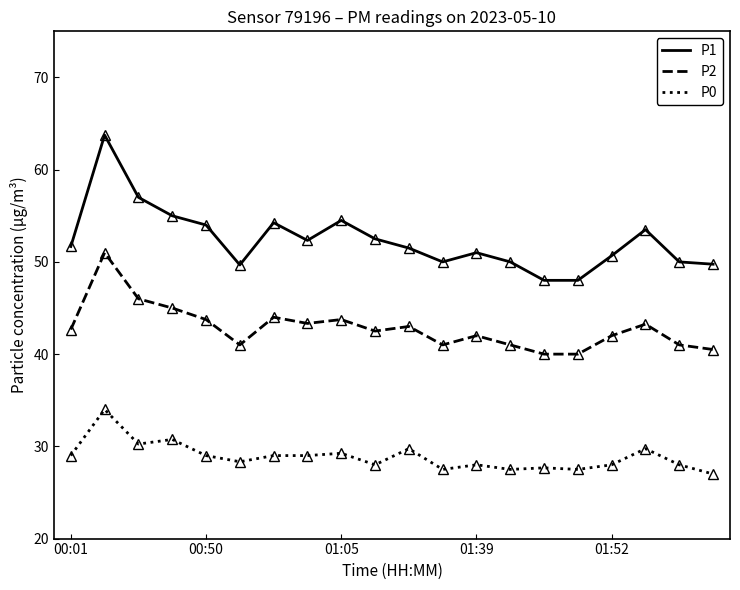

Which series has the widest spread of values?

P1